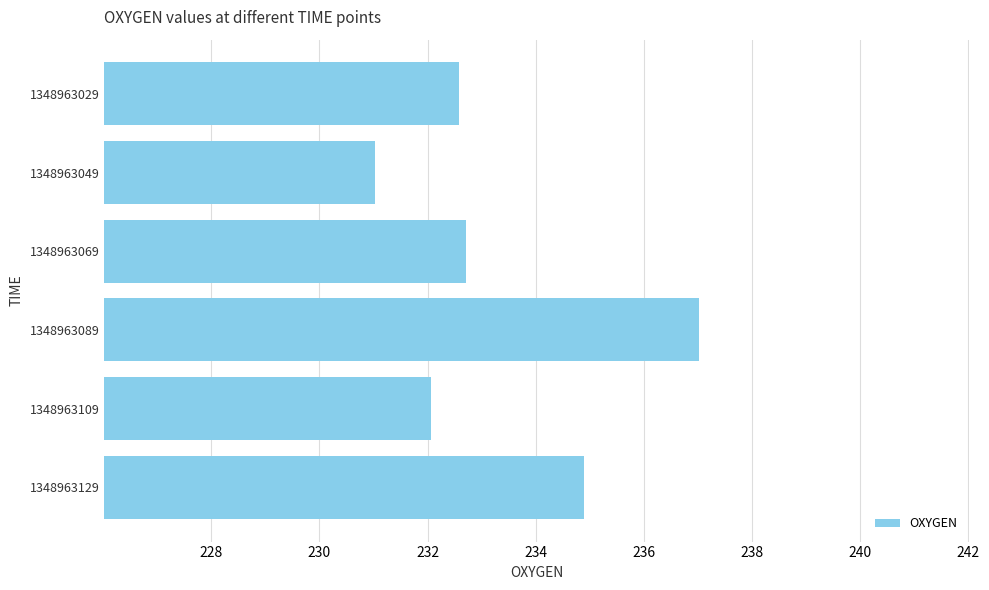

Is it true that the value at 1348963129 is 341.2?

False